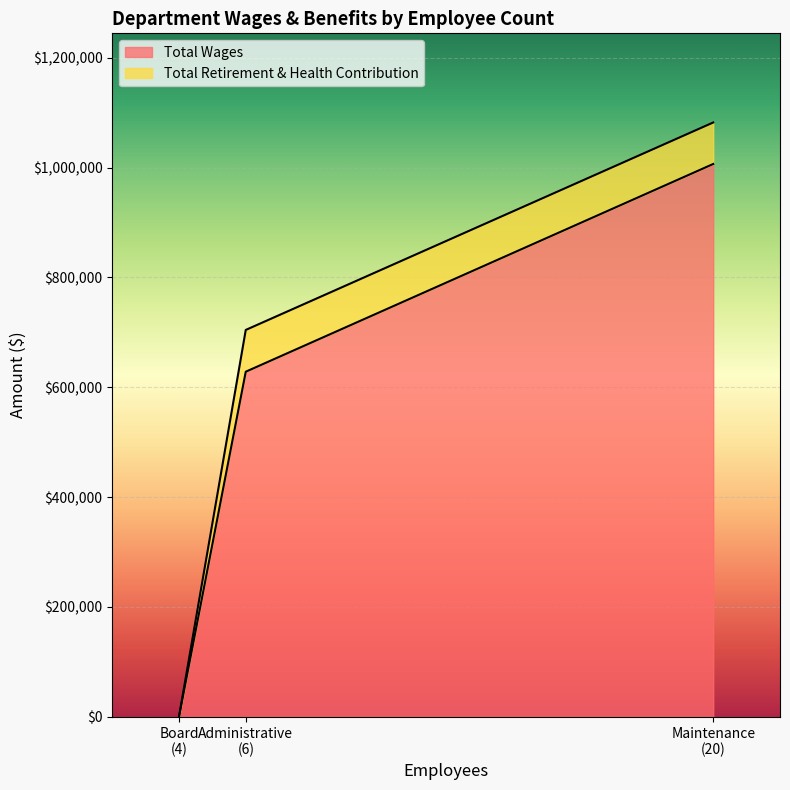

What is the sum of all Total Wages values?

1634825